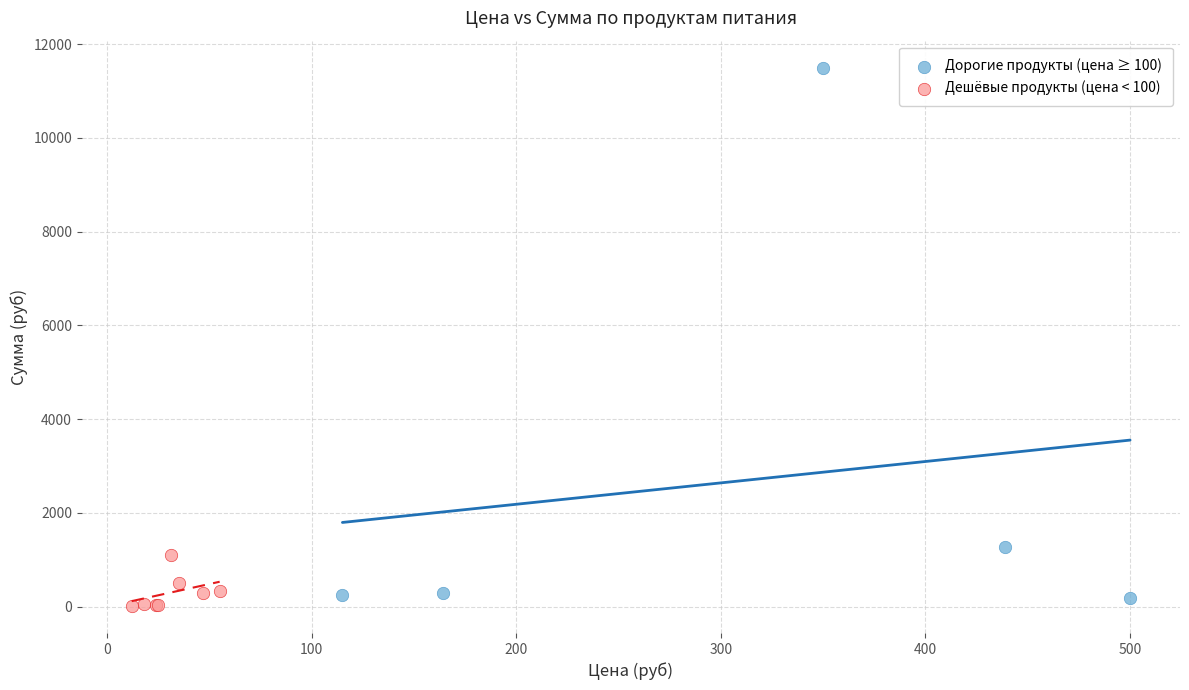

Which series has the widest spread of Y values?

Дорогие продукты (цена ≥ 100)